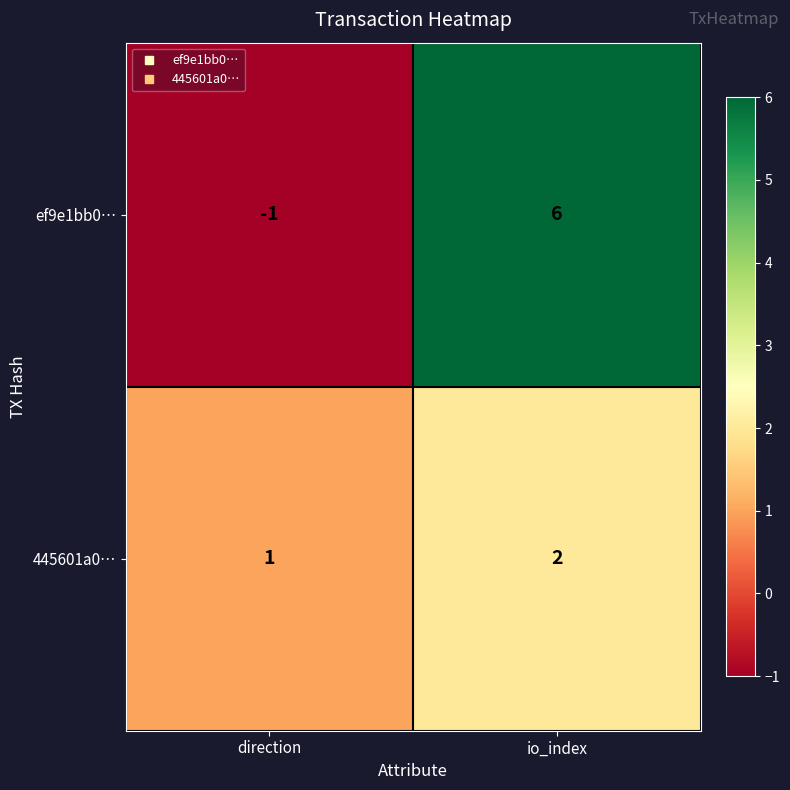

Count the number of categories in the chart.

2